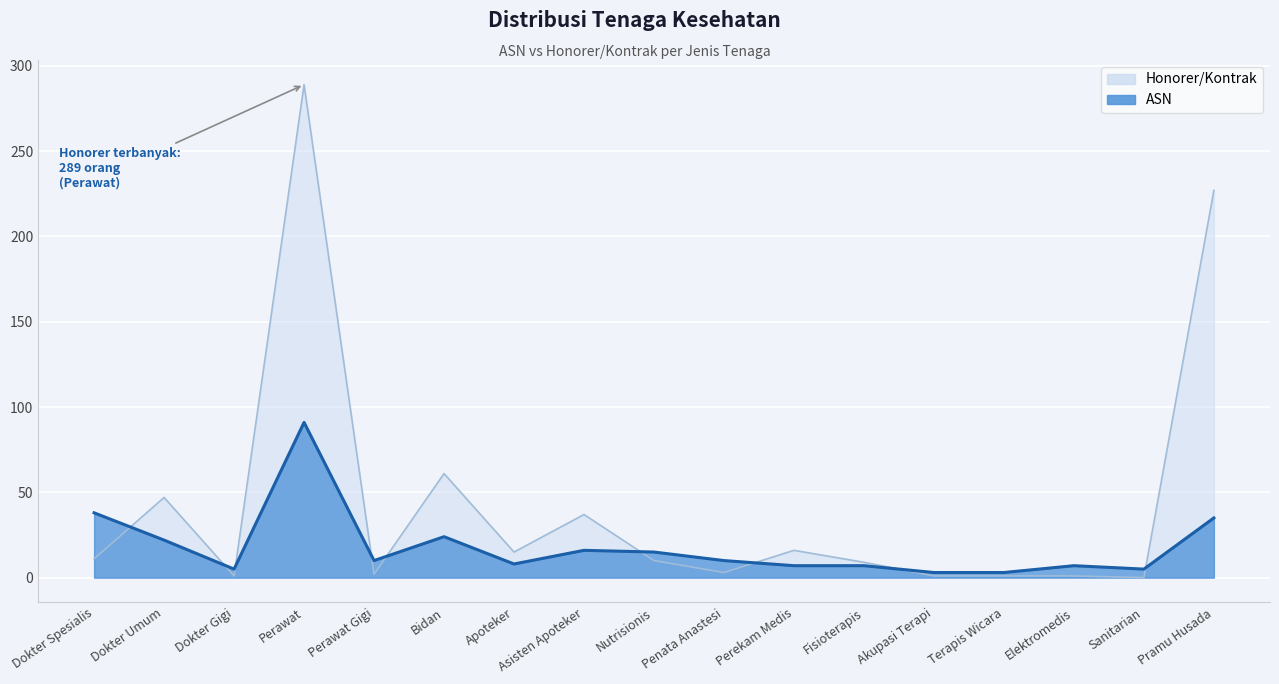

How many series are shown in this chart?

2